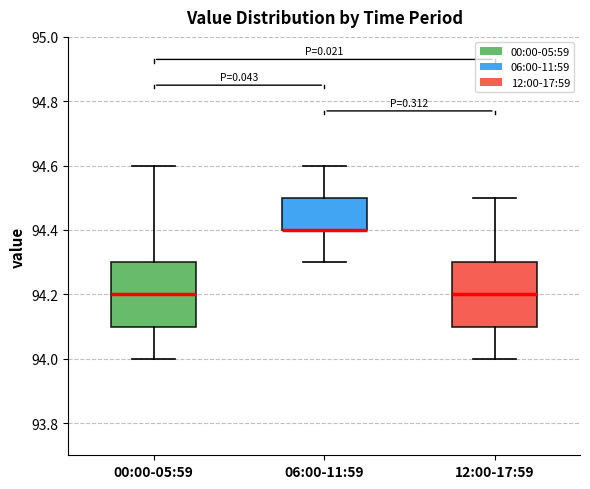

Reading left to right, read every box against the y-axis: the position of its median line, the range the box covers, and the ends of its whiskers. The values are not printed on the chart, so give them approximately, as read against the axis.

00:00-05:59: median 94.2, box 94.1 to 94.3, whiskers 94.0 to 94.6
06:00-11:59: median 94.4 (drawn on the box's lower edge), box 94.4 to 94.5, whiskers 94.3 to 94.6
12:00-17:59: median 94.2, box 94.1 to 94.3, whiskers 94.0 to 94.5